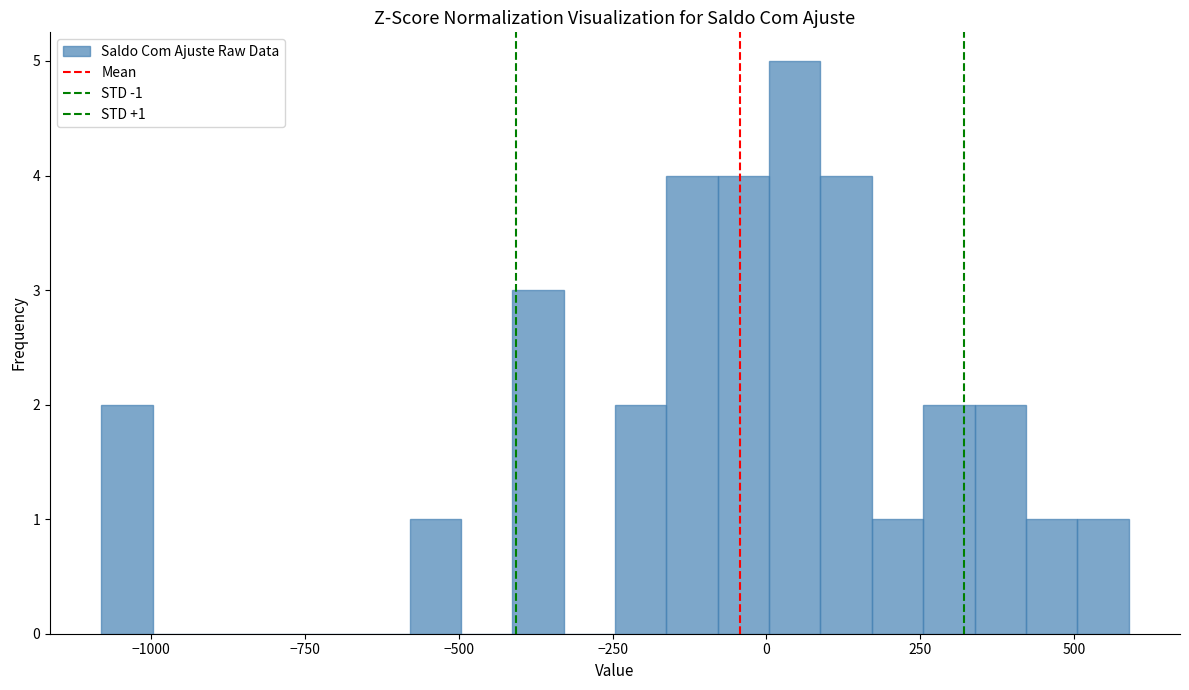

Read against the x-axis, roughly where is the centre of the tallest bar?

50